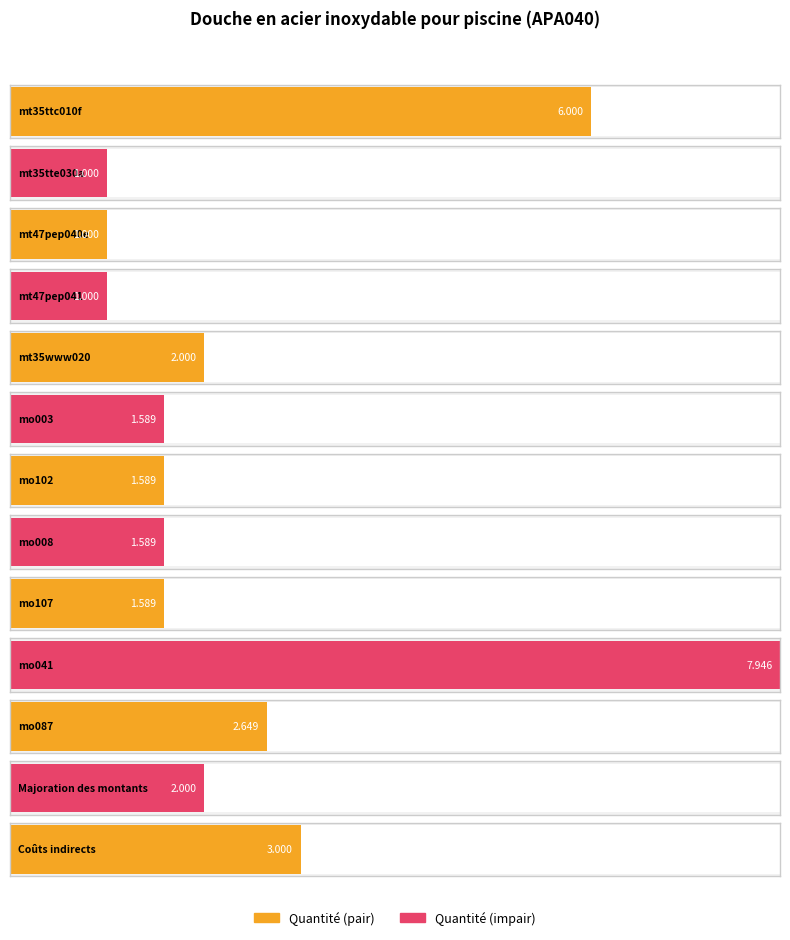

What is the change in value from mt35tte030a to mo107?

+0.6